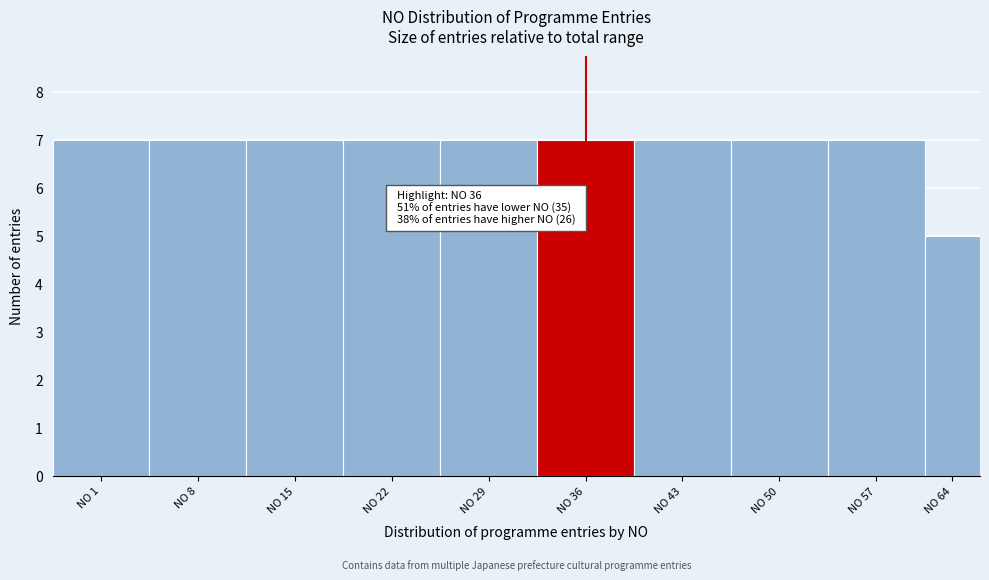

Reading right to left, what are all the values shown in this chart?

5	7	7	7	7	7	7	7	7	7